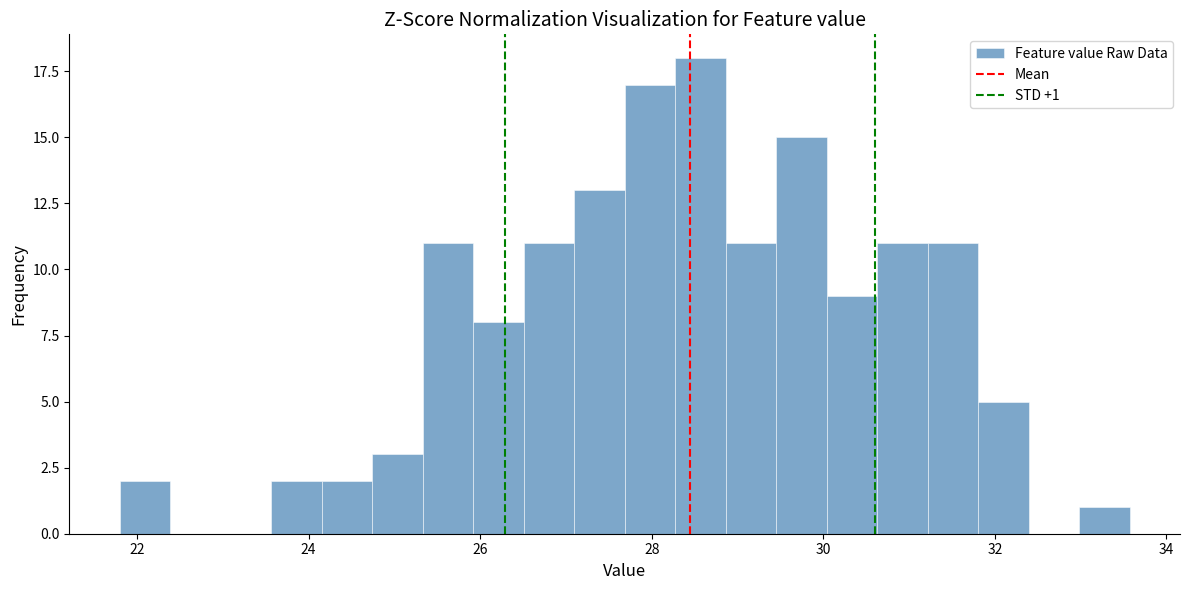

Read against the x-axis, roughly where is the centre of the tallest bar?

28.6